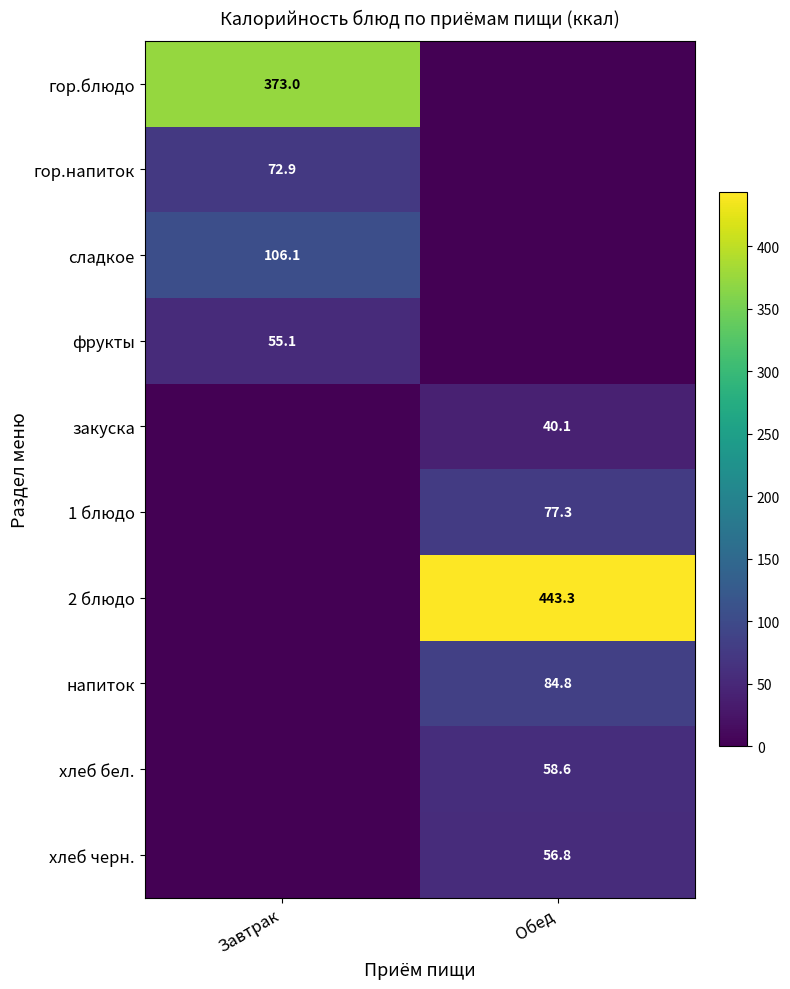

Is it true that хлеб черн. equals 18.2 at Обед?

False